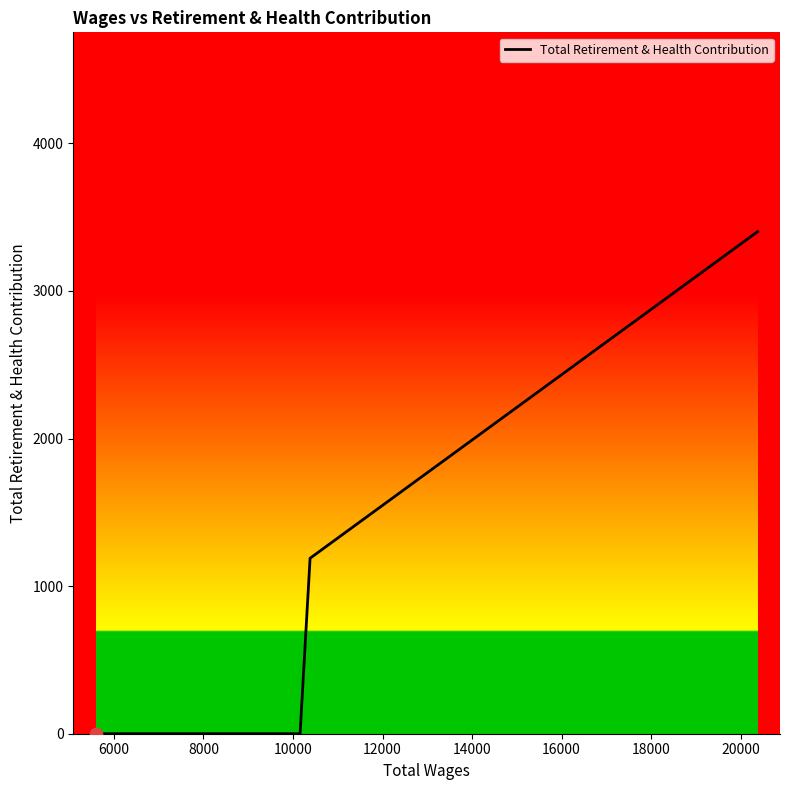

True or false: there are more than 1 points higher than both neighbors.

False